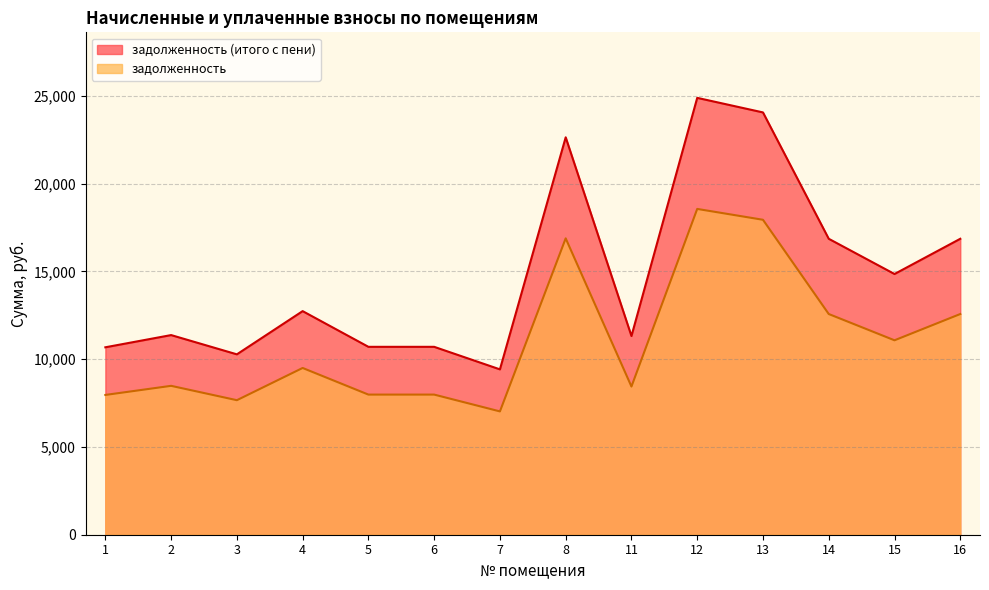

Does the chart display data point markers on the line(s)?

No